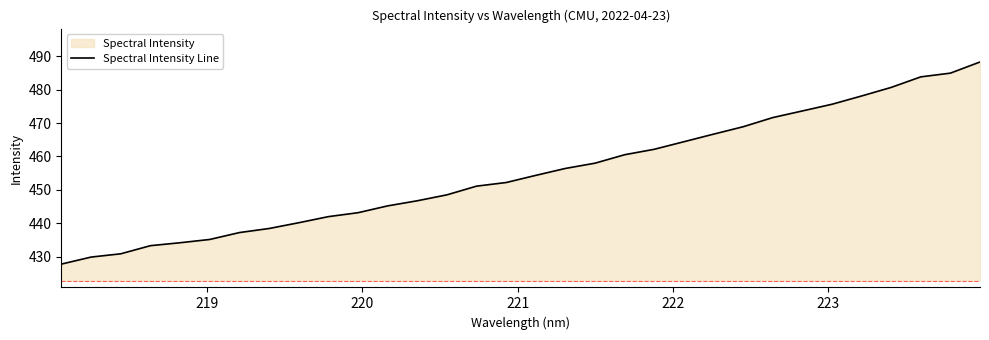

Does the chart display data point markers on the line(s)?

No